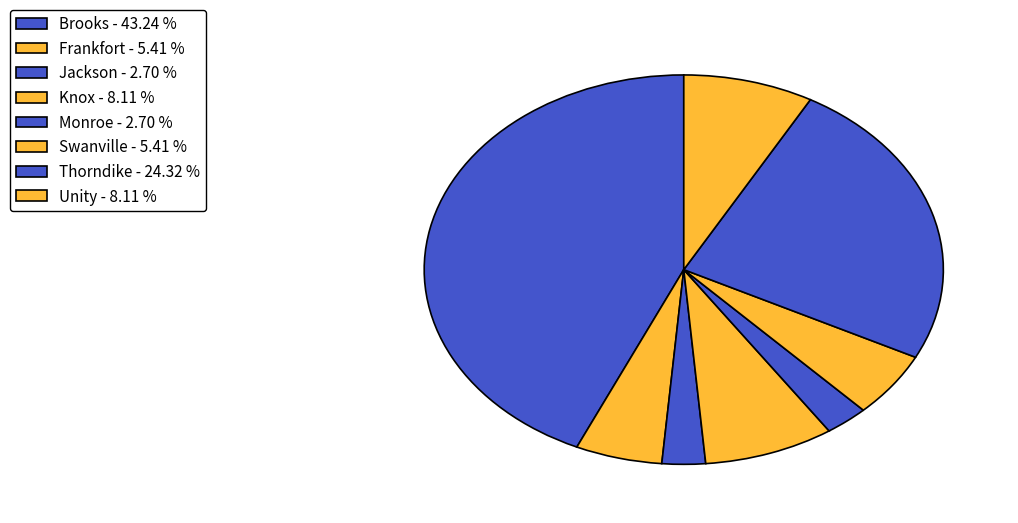

Which slice is the largest?

Brooks